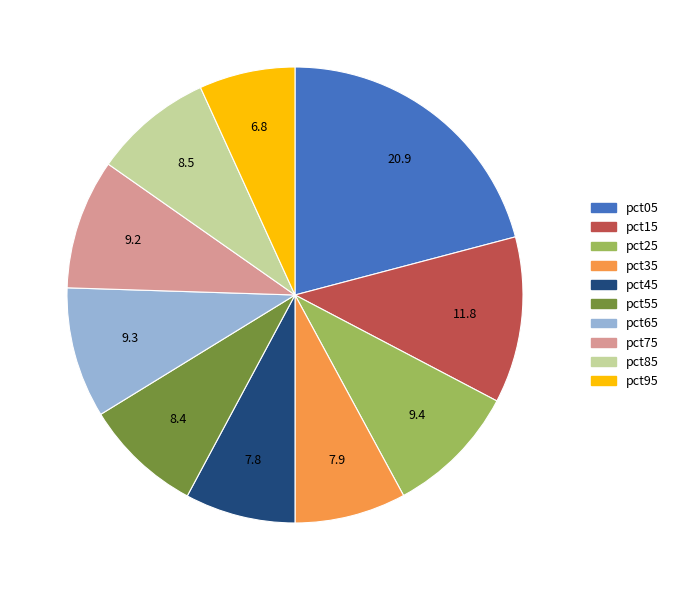

Between pct55 and pct15, which is larger?

pct15